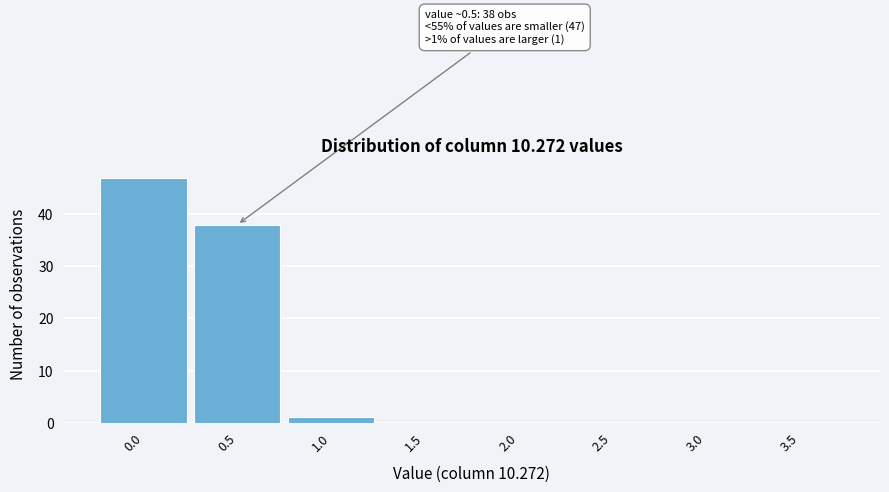

Reading left to right, transcribe all the data shown in this chart.

0.0=47	0.5=38	1.0=1	1.5=0	2.0=0	2.5=0	3.0=0	3.5=0